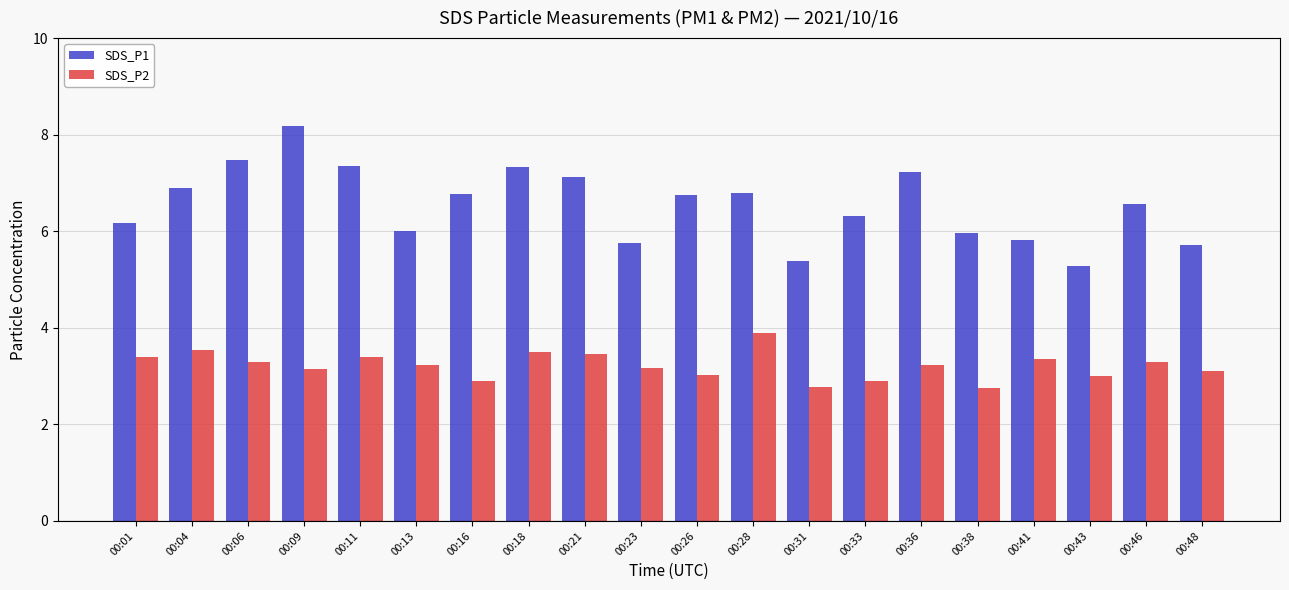

What is the difference between the SDS_P1 values at 00:16 and 00:41?

1.0